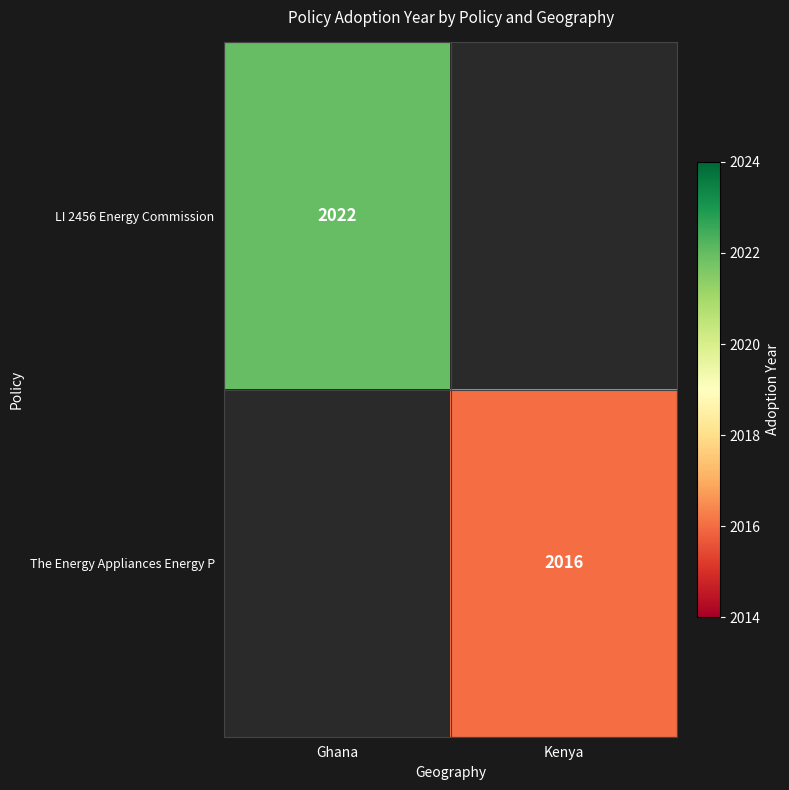

True or false: The Energy Appliances Energy P has a value of 3586 at Kenya.

False